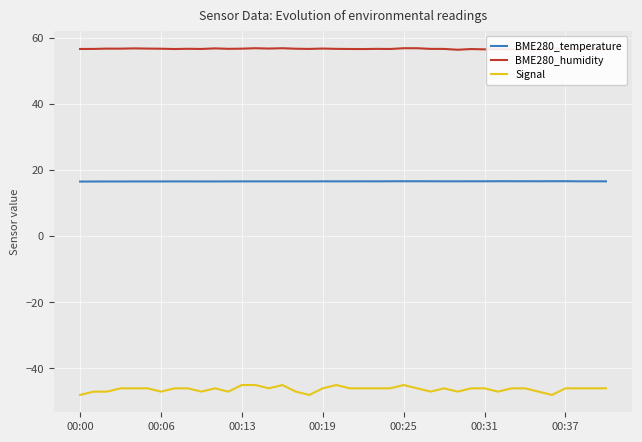

What is the minimum value for Signal?

-48.0